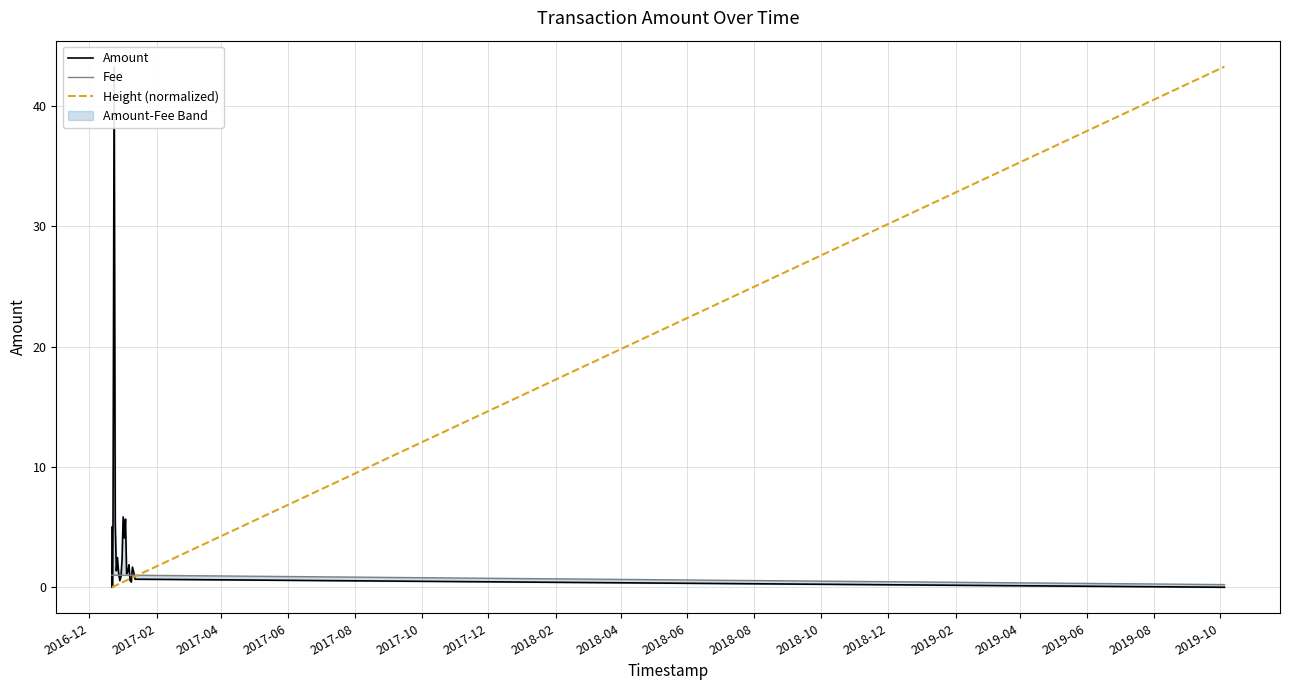

Is this an area chart (filled region under the line)?

No